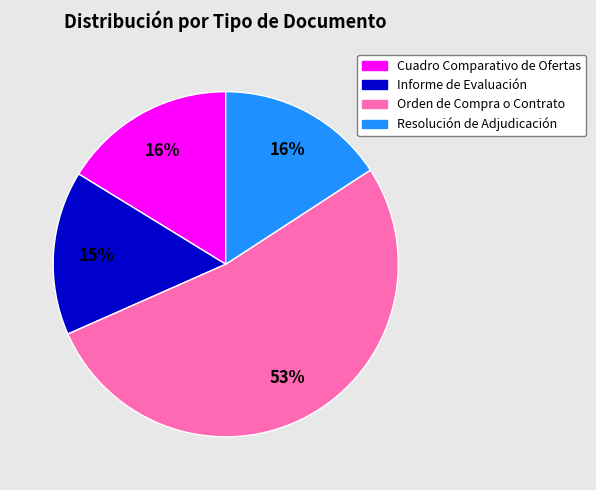

Does any single category account for the majority?

Yes